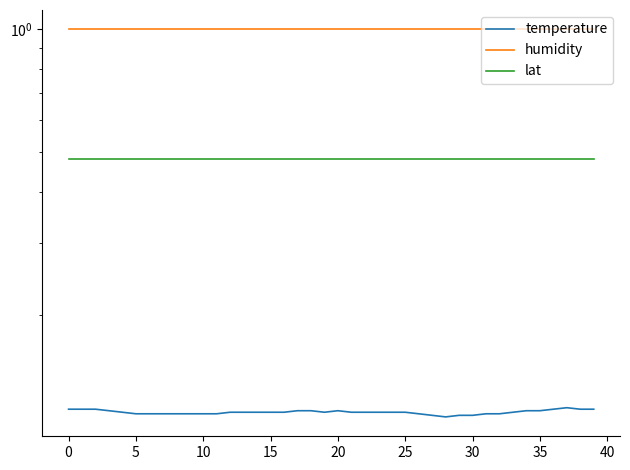

How many lines are shown in the chart?

3